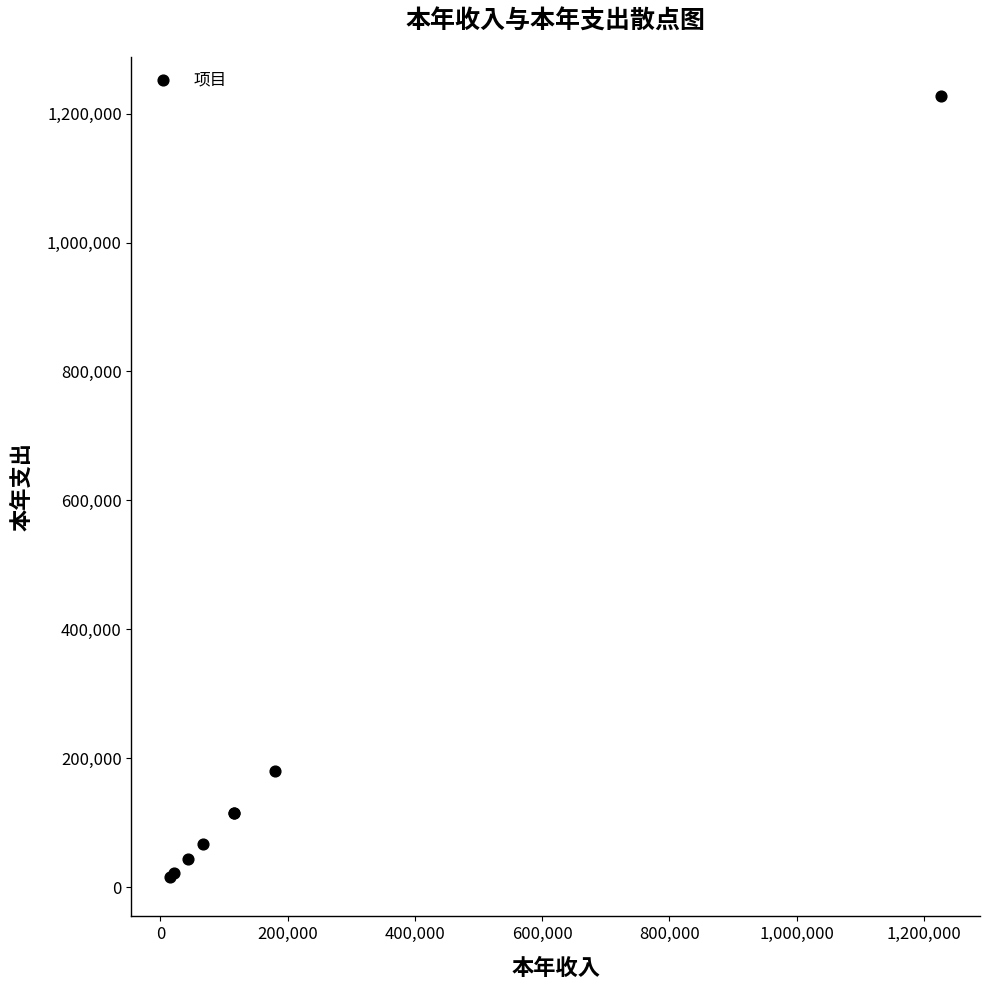

What Y value in the scatter plot is closest to 621240?

180000.0